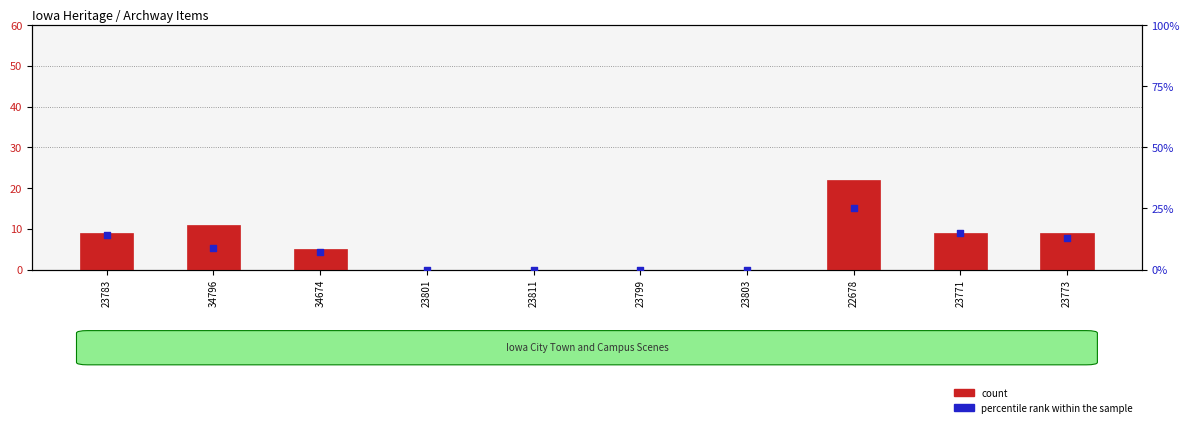

Which series reaches the minimum Y coordinate?

count